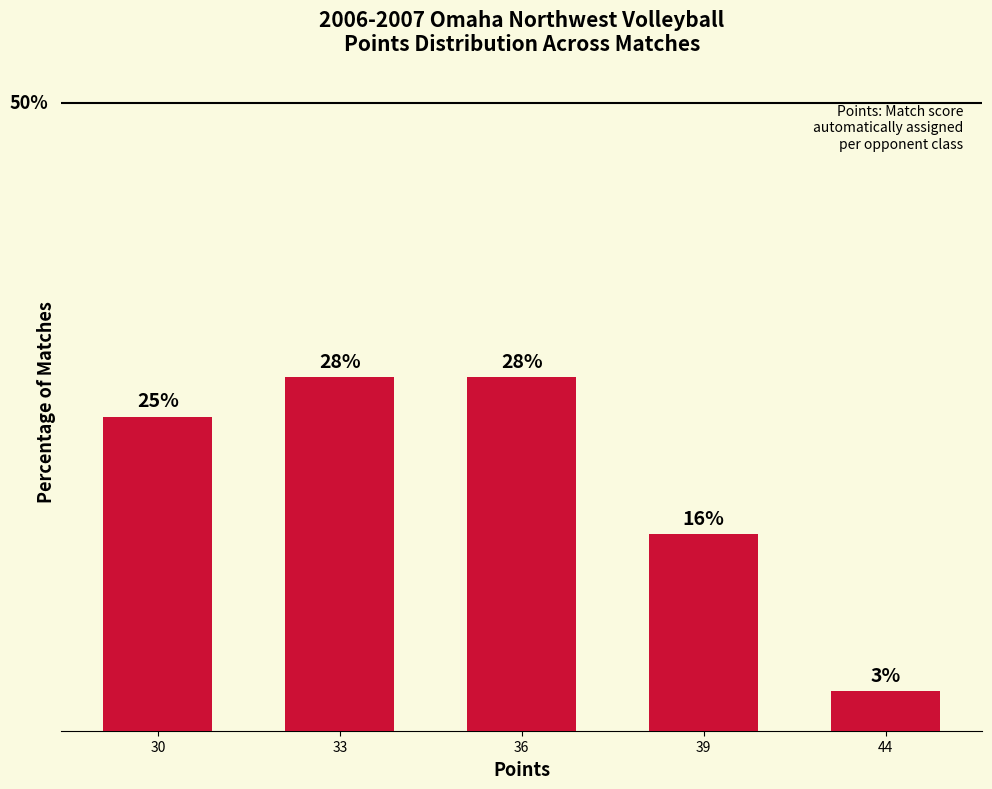

What is the value of the 5th bar from the left?

3.1